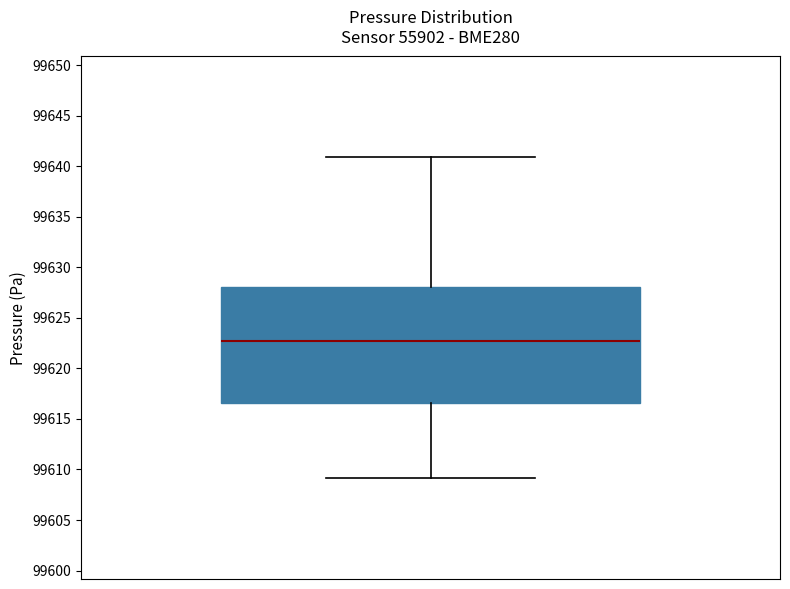

Where does the median line of the box sit on the y-axis? The values are not printed on the chart, so give them approximately, as read against the axis.

99622.5